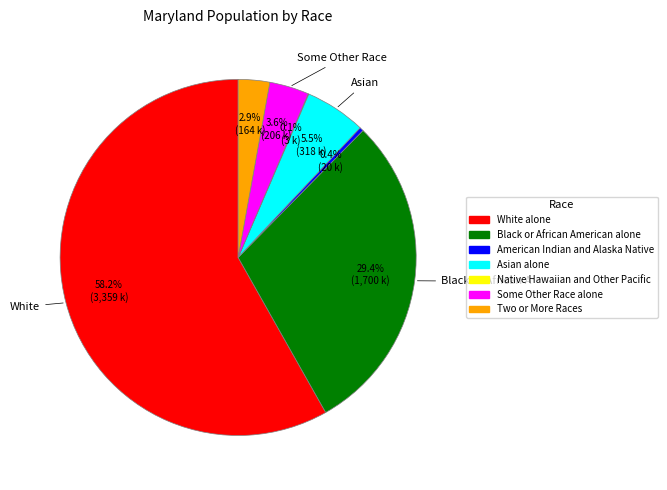

To the nearest percent, what percentage of the pie is White alone?

58%